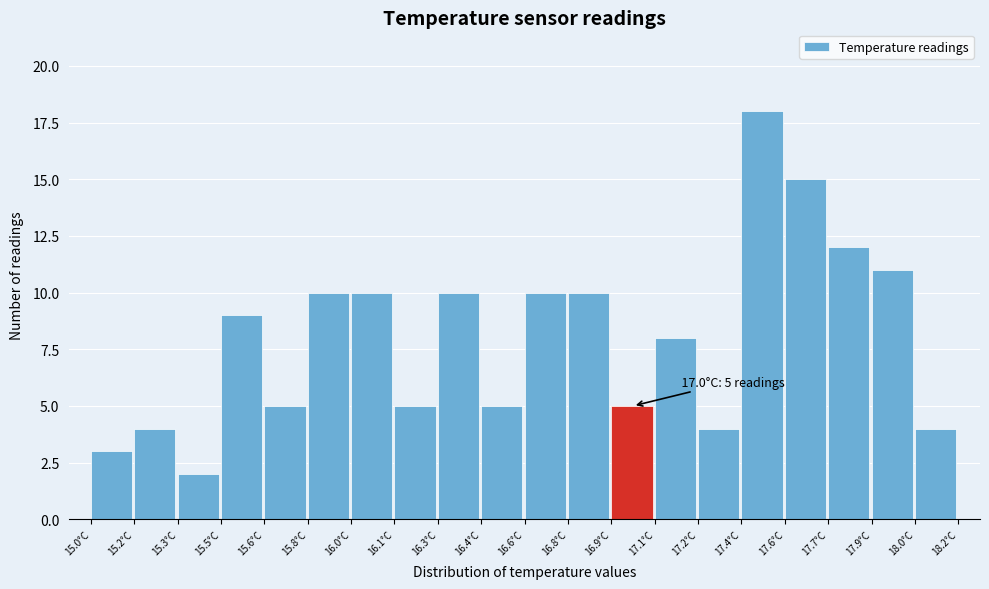

Reading left to right, transcribe all the data shown in this chart.

15.0°C=3	15.2°C=4	15.3°C=2	15.5°C=9	15.6°C=5	15.8°C=10	16.0°C=10	16.1°C=5	16.3°C=10	16.4°C=5	16.6°C=10	16.8°C=10	16.9°C=5	17.1°C=8	17.2°C=4	17.4°C=18	17.6°C=15	17.7°C=12	17.9°C=11	18.0°C=4